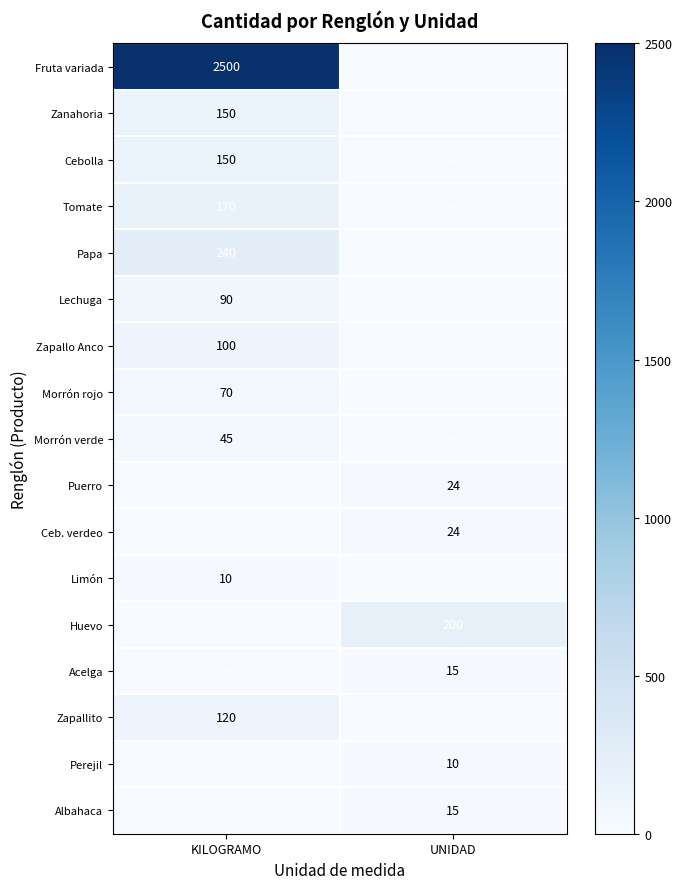

At which category does the chart reach its minimum across all series?

UNIDAD